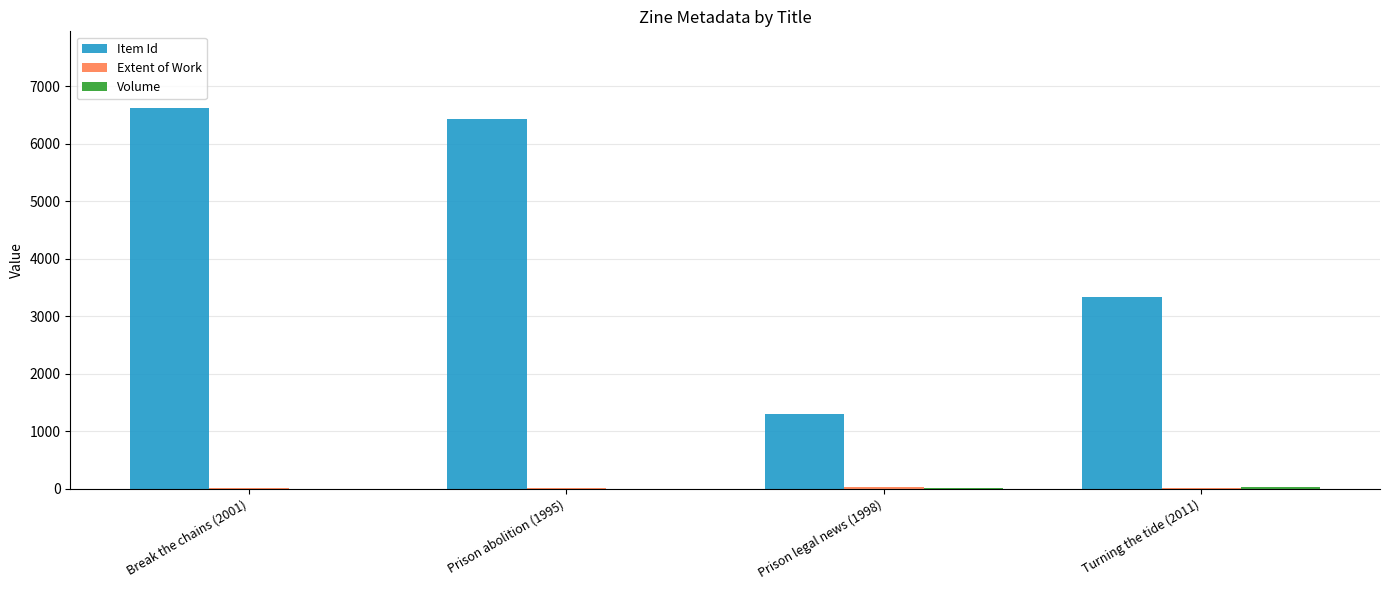

True or false: Item Id has a value of 1309 at Prison legal news (1998).

True